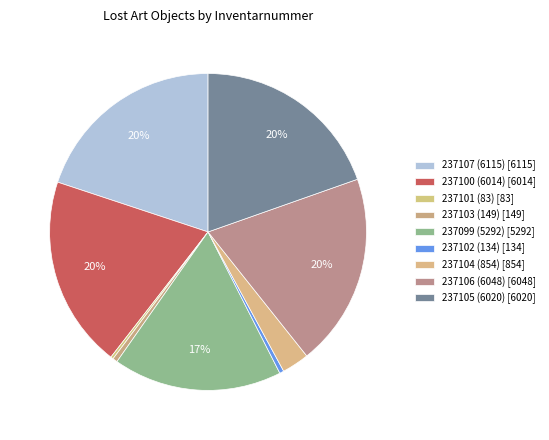

What percentage is the 237099 (5292) slice, to the nearest percent?

17%